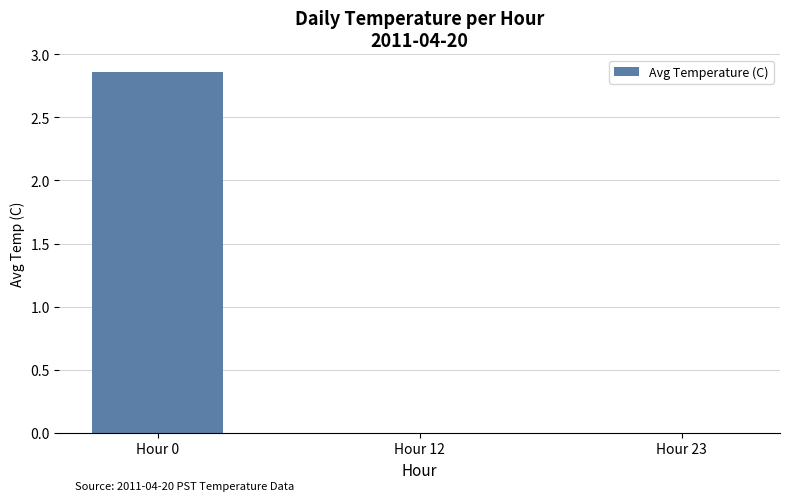

True or false: the data shows 0.9 at Hour 23.

False